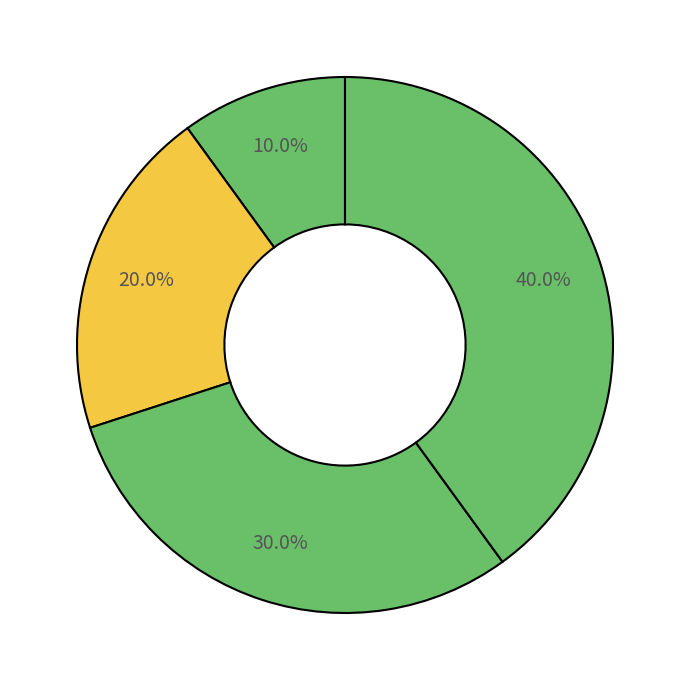

How many segments does this pie chart have?

4